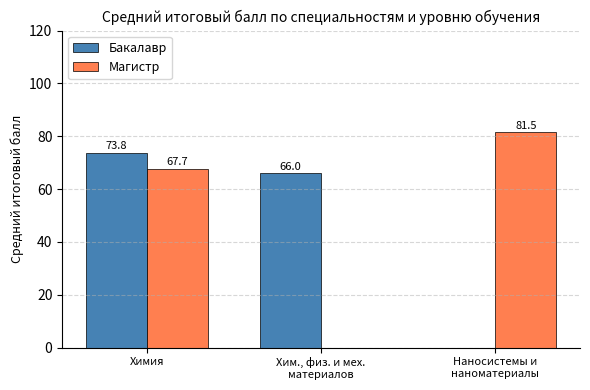

Rank the series by their maximum value, from lowest to highest.

Бакалавр, Магистр